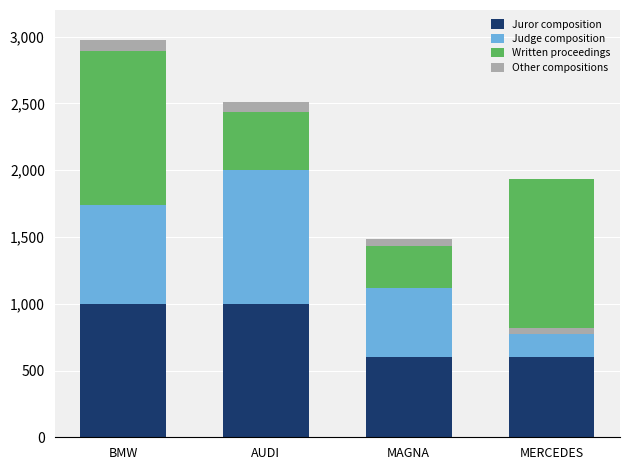

True or false: Written proceedings has a value of 205.7 at AUDI.

False